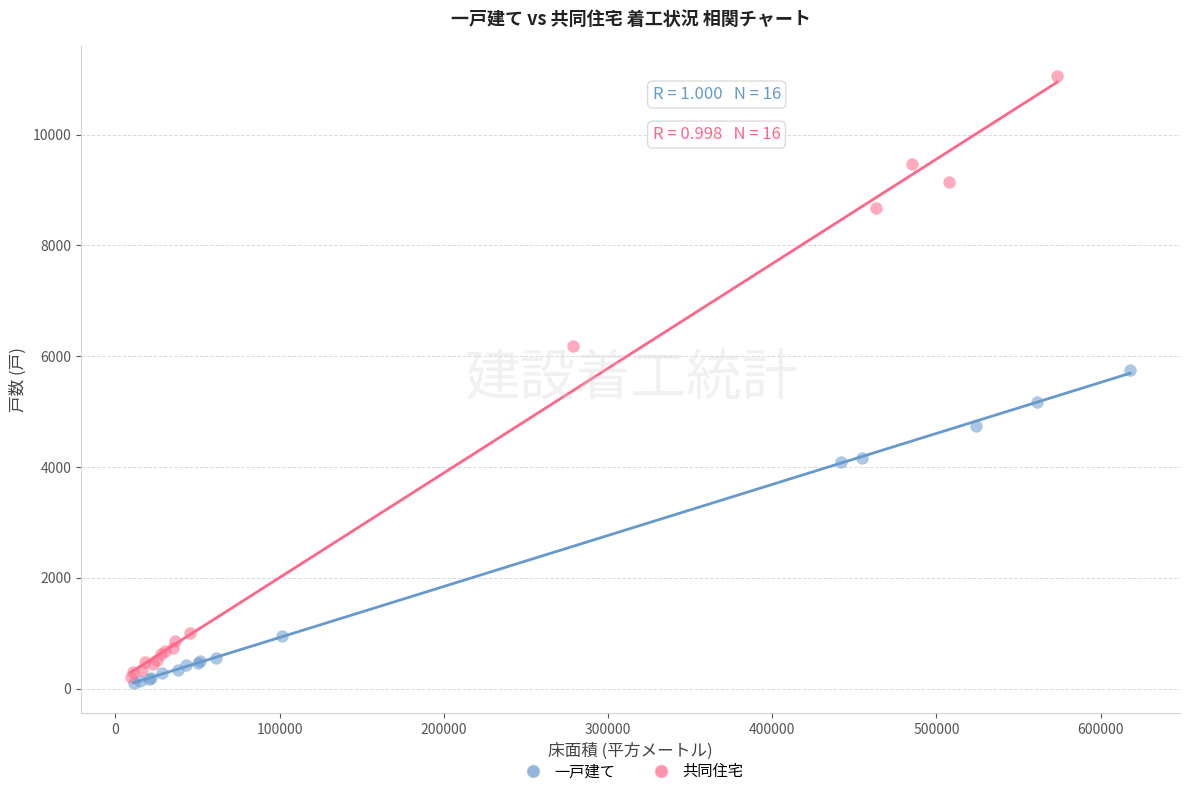

Which series has the widest spread of Y values?

共同住宅